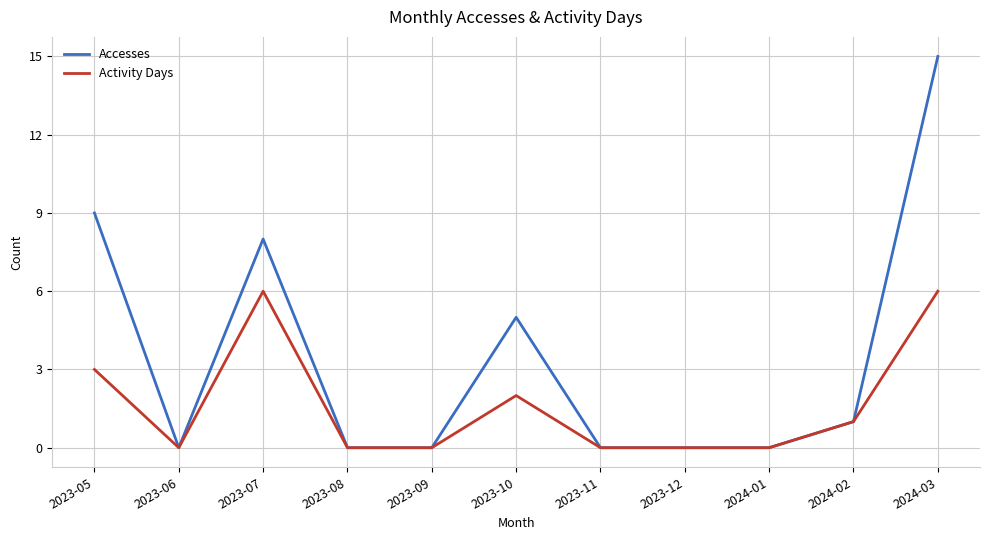

What position from the right is 2023-06?

10